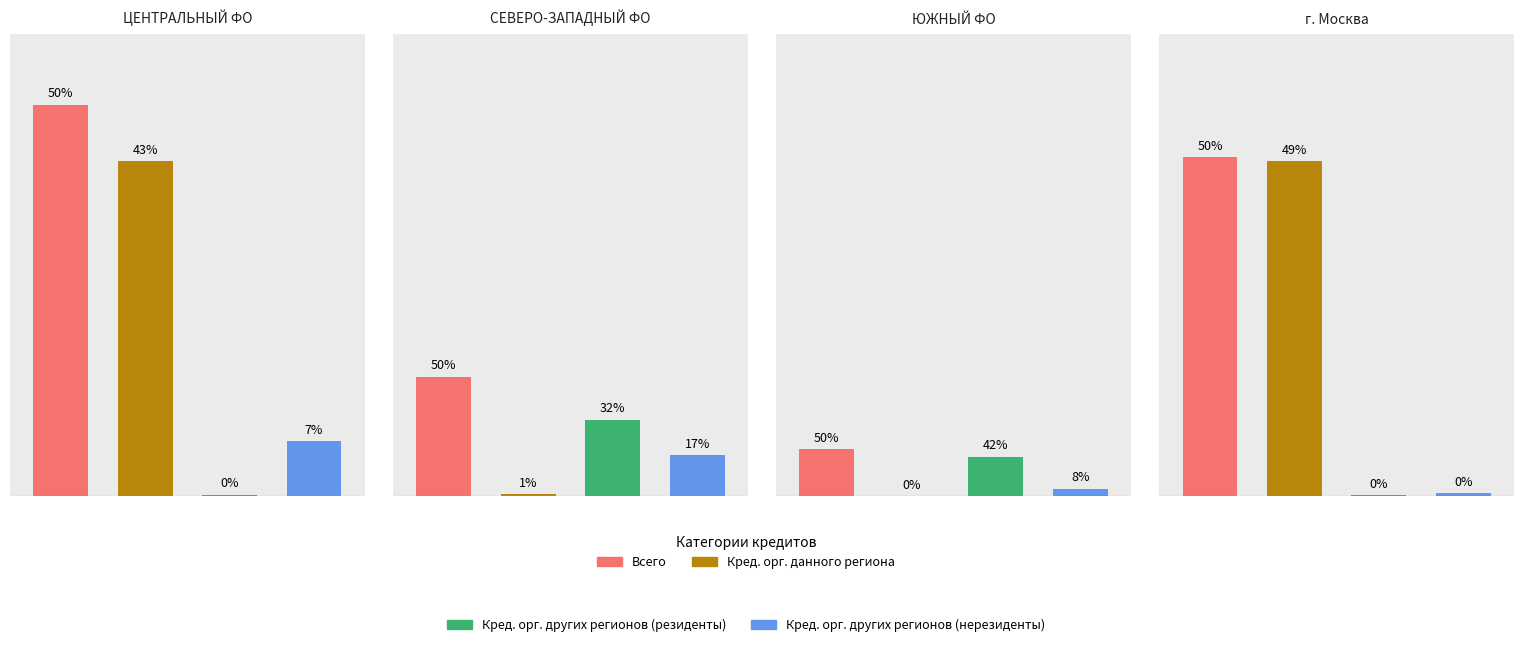

How many bars are there in each group?

4